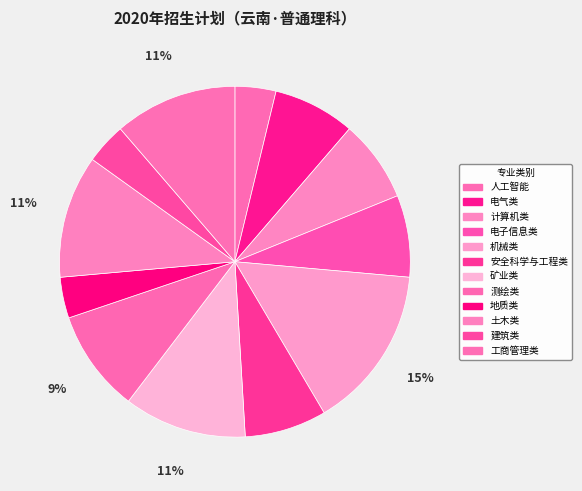

What percentage is the 地质类 slice, to the nearest percent?

4%